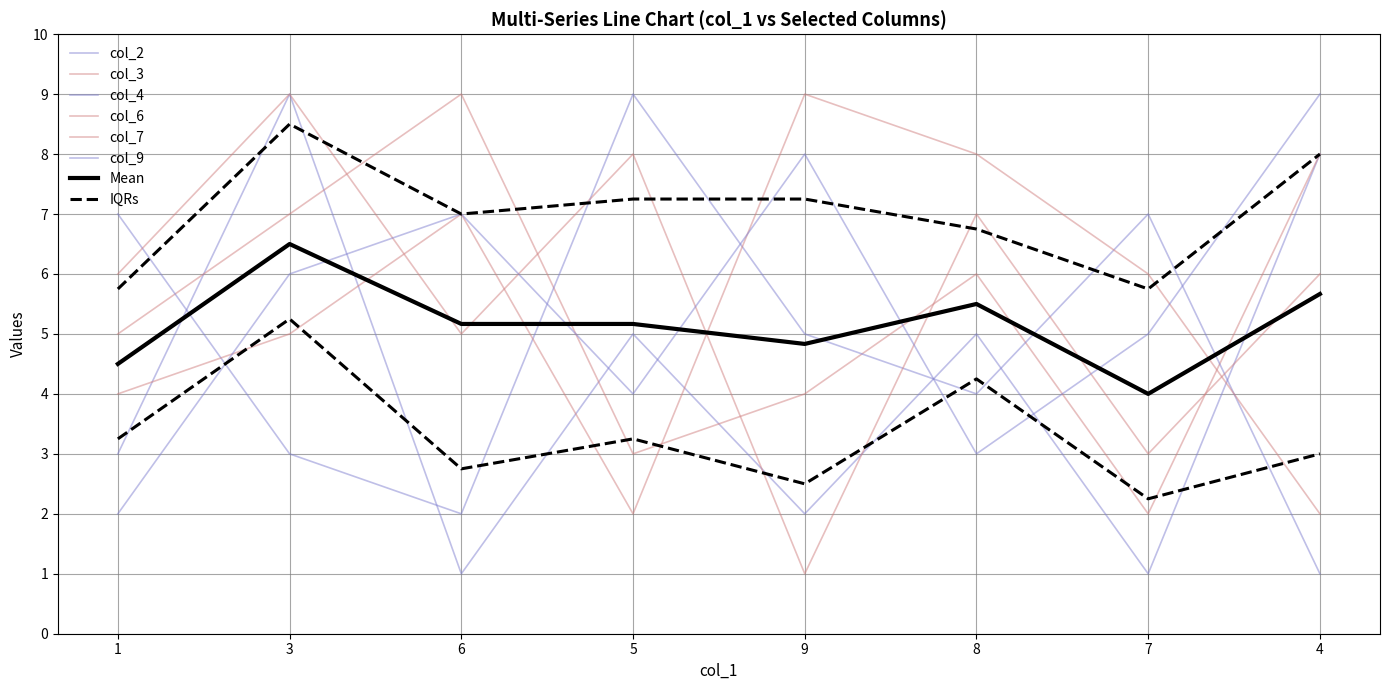

At 3, list the series in order from largest to smallest.

col_2, col_6, col_3, col_9, col_7, col_4